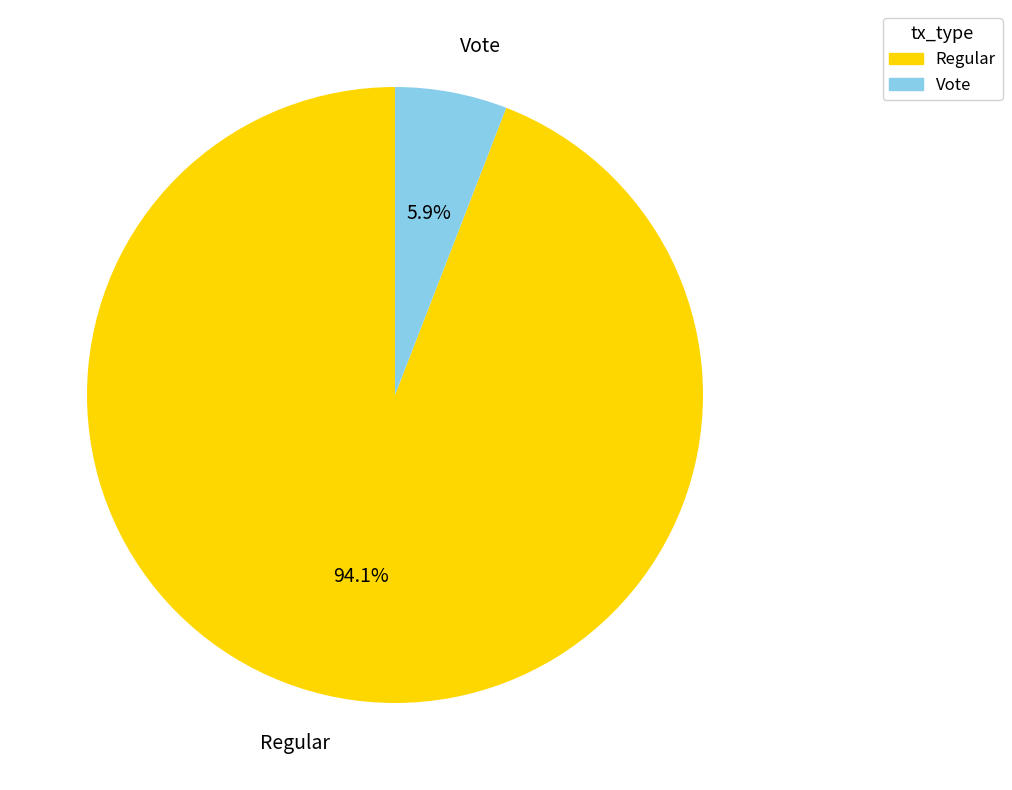

Do Vote and Regular together represent more than half of the pie?

Yes